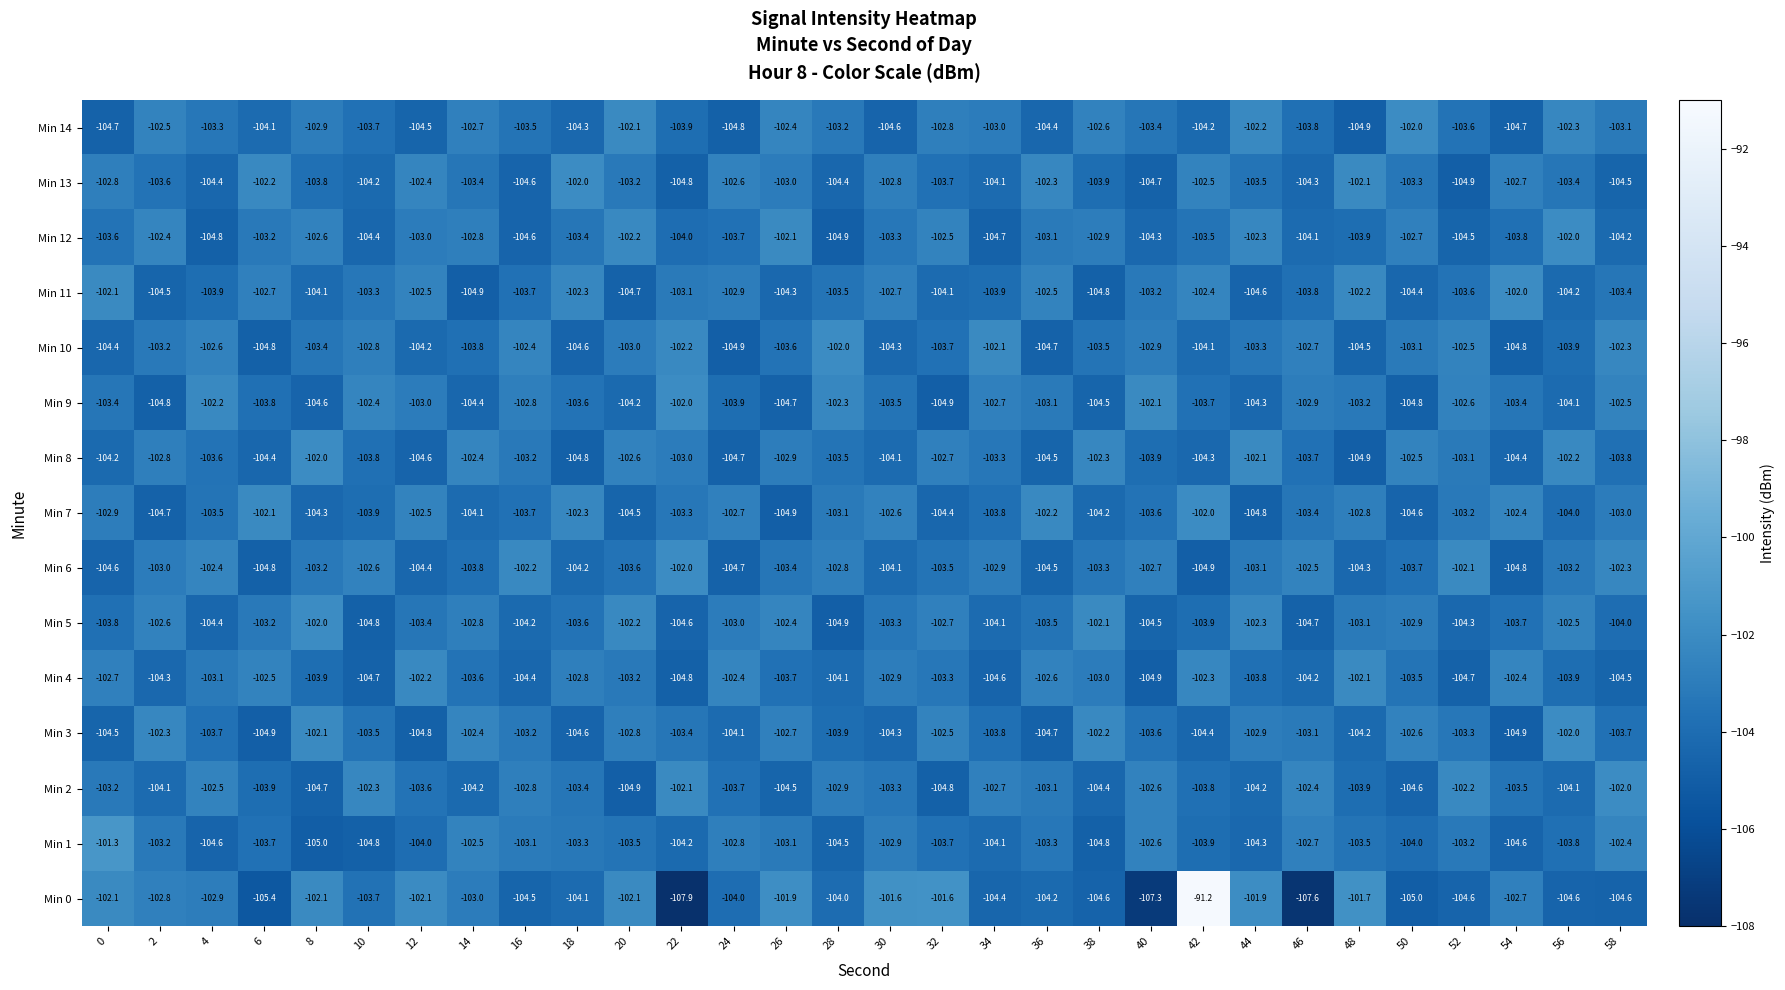

At which label does Min 9 first exceed -103?

4